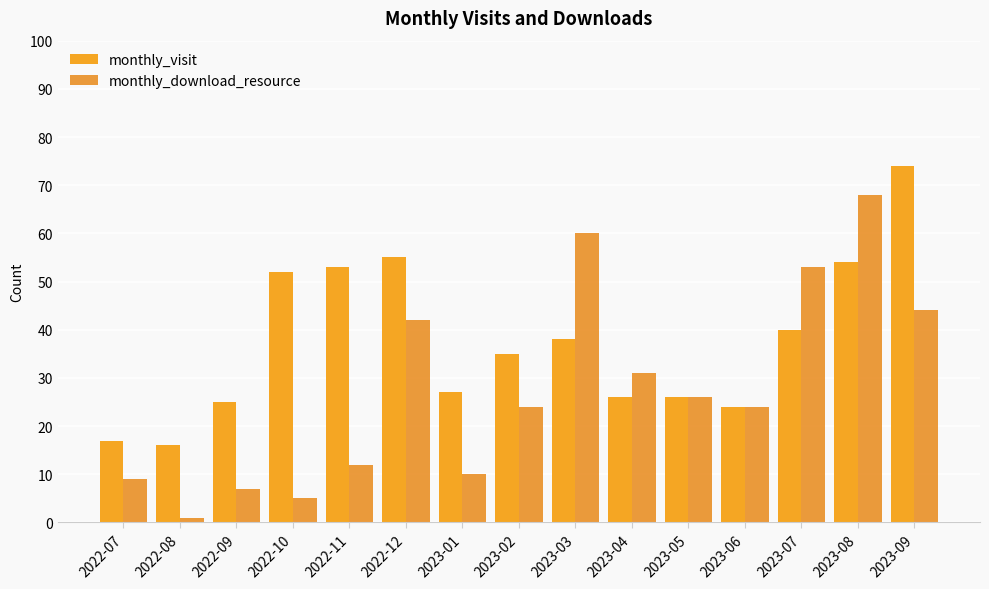

Rank the series at 2022-12 from highest to lowest value.

monthly_visit, monthly_download_resource